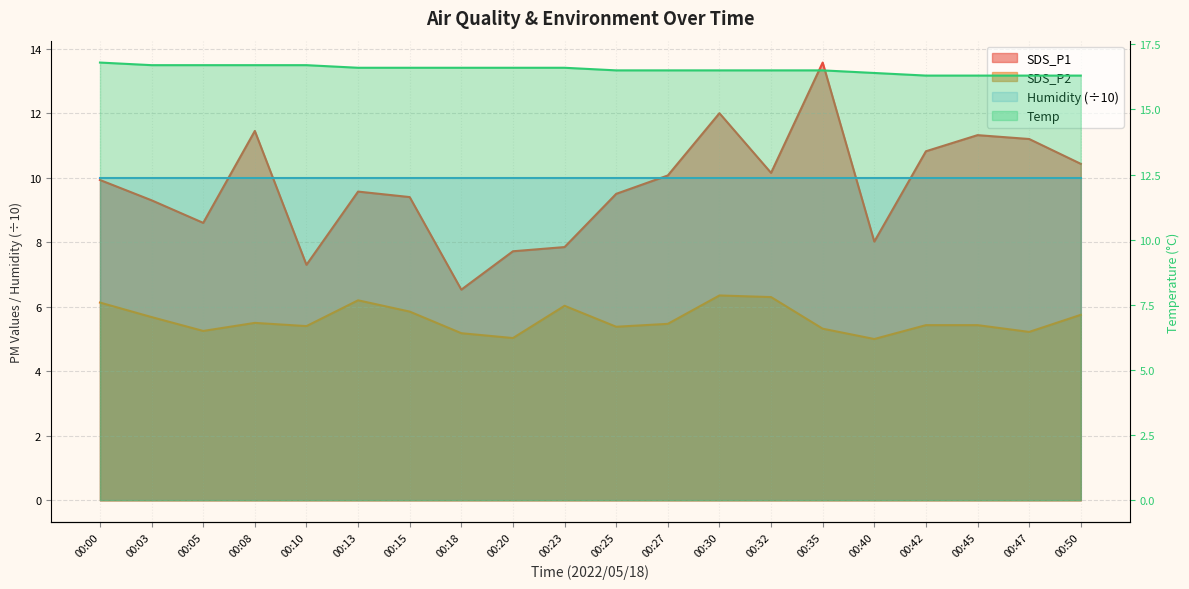

What is the minimum value shown in the chart?

5.0